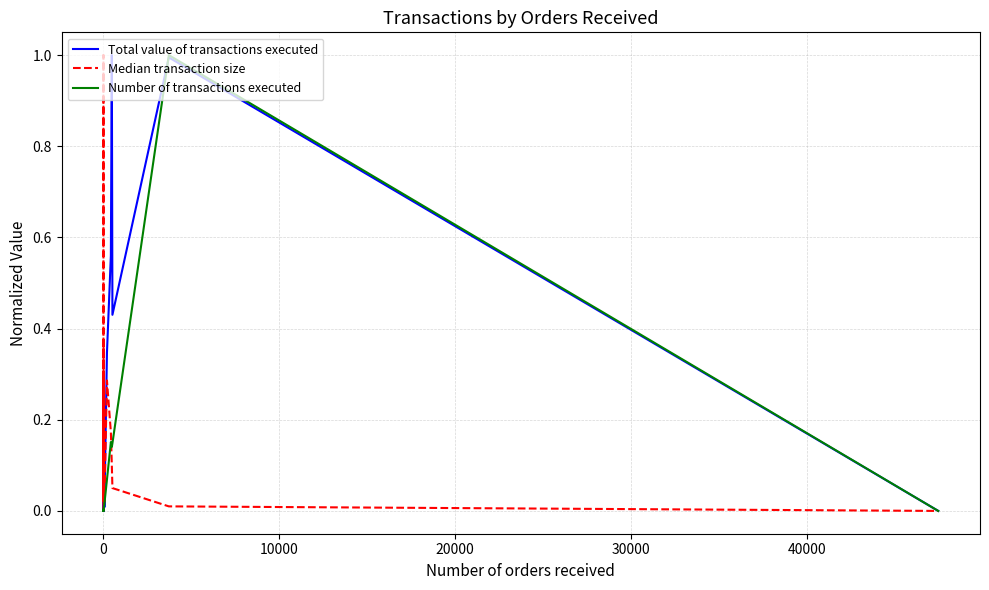

What is the difference between the second highest and second lowest values in the Number of transactions executed series?

0.2